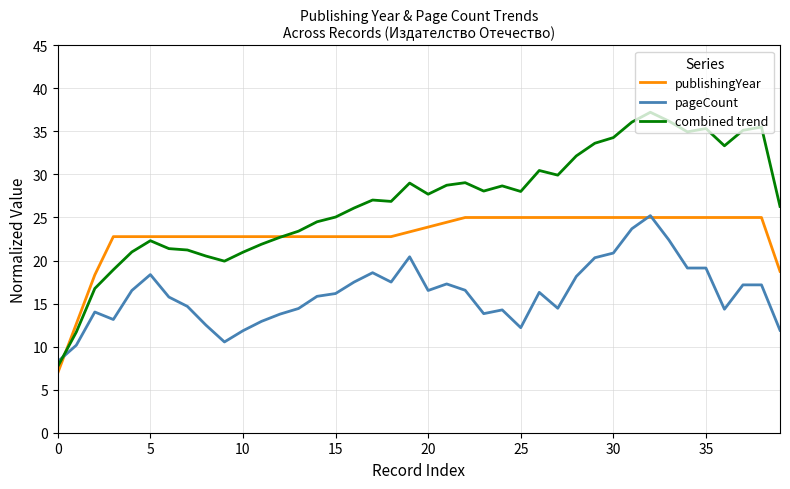

What is the highest value of the combined trend series?

37.2